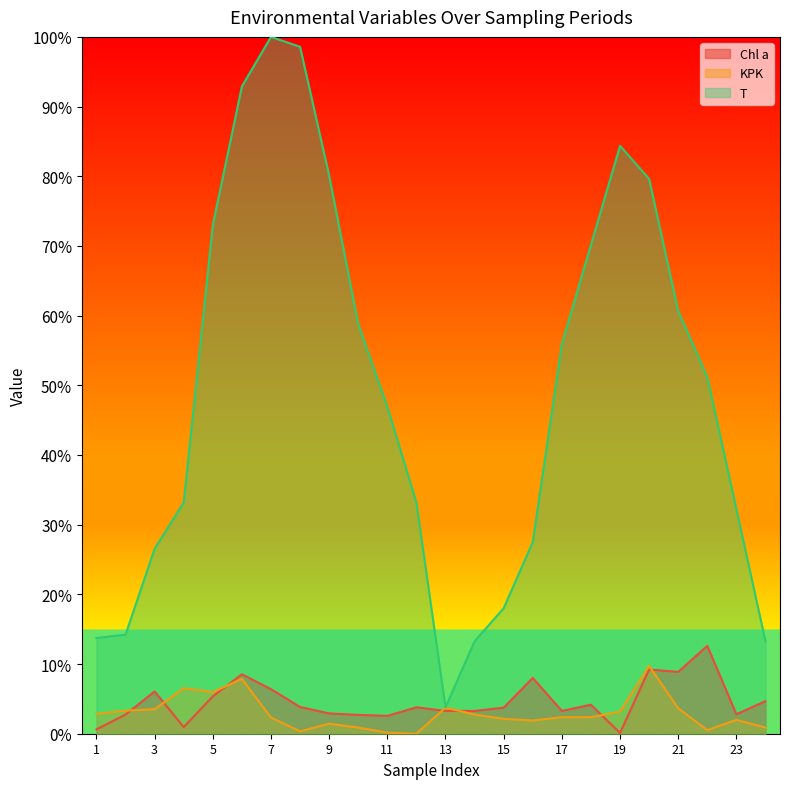

Which series changed the most between 11 and 23?

T